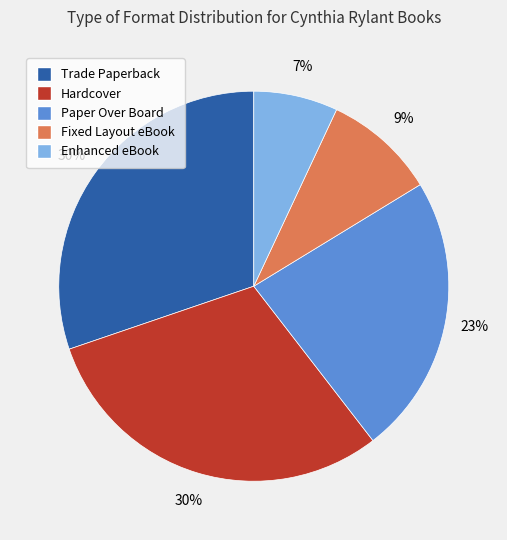

Which slice is the smallest?

Enhanced eBook